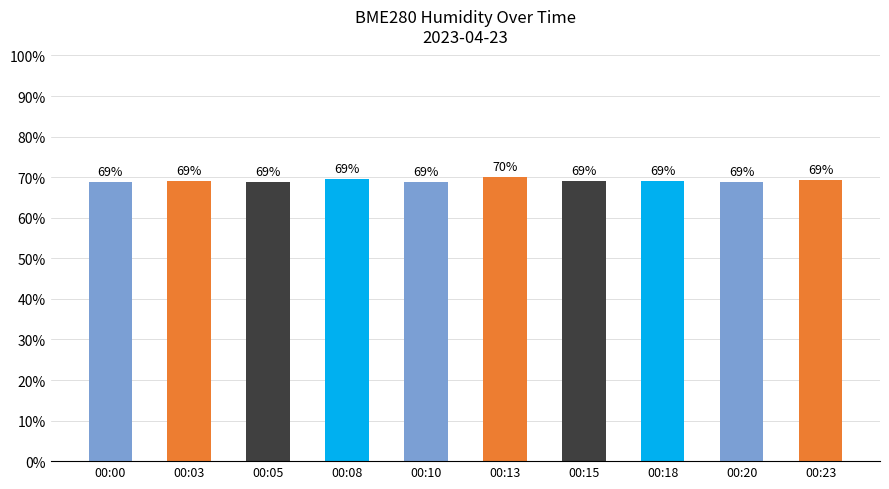

What value does the data have at 00:20?

68.8